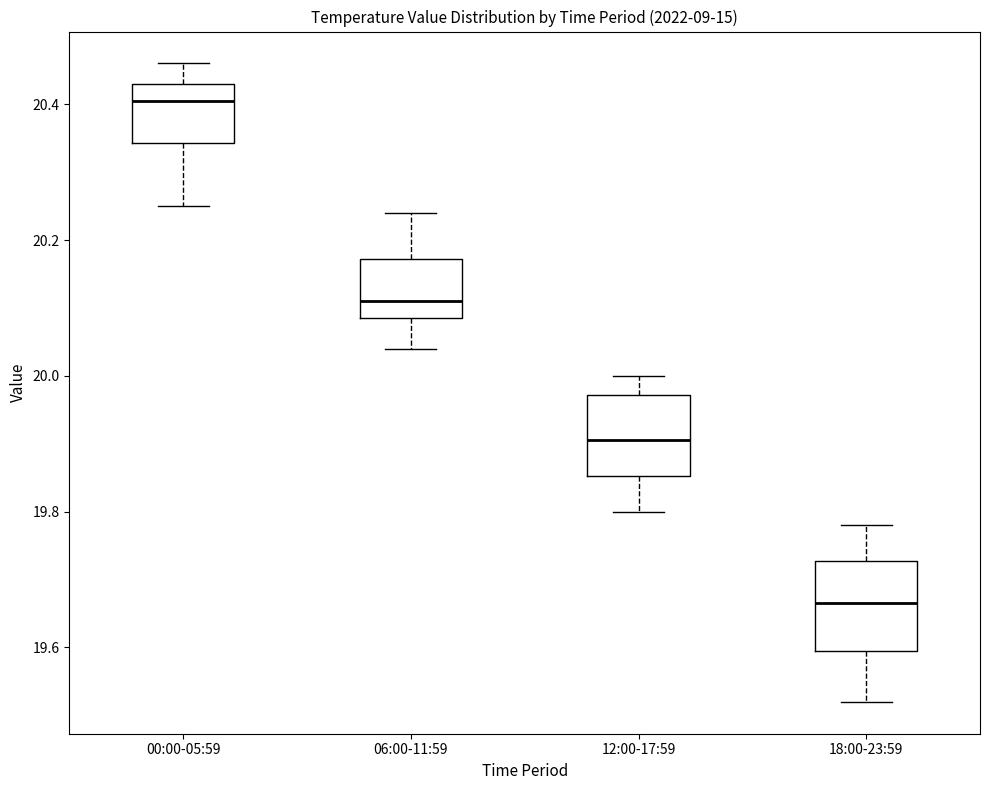

Which box has the highest median line?

00:00-05:59